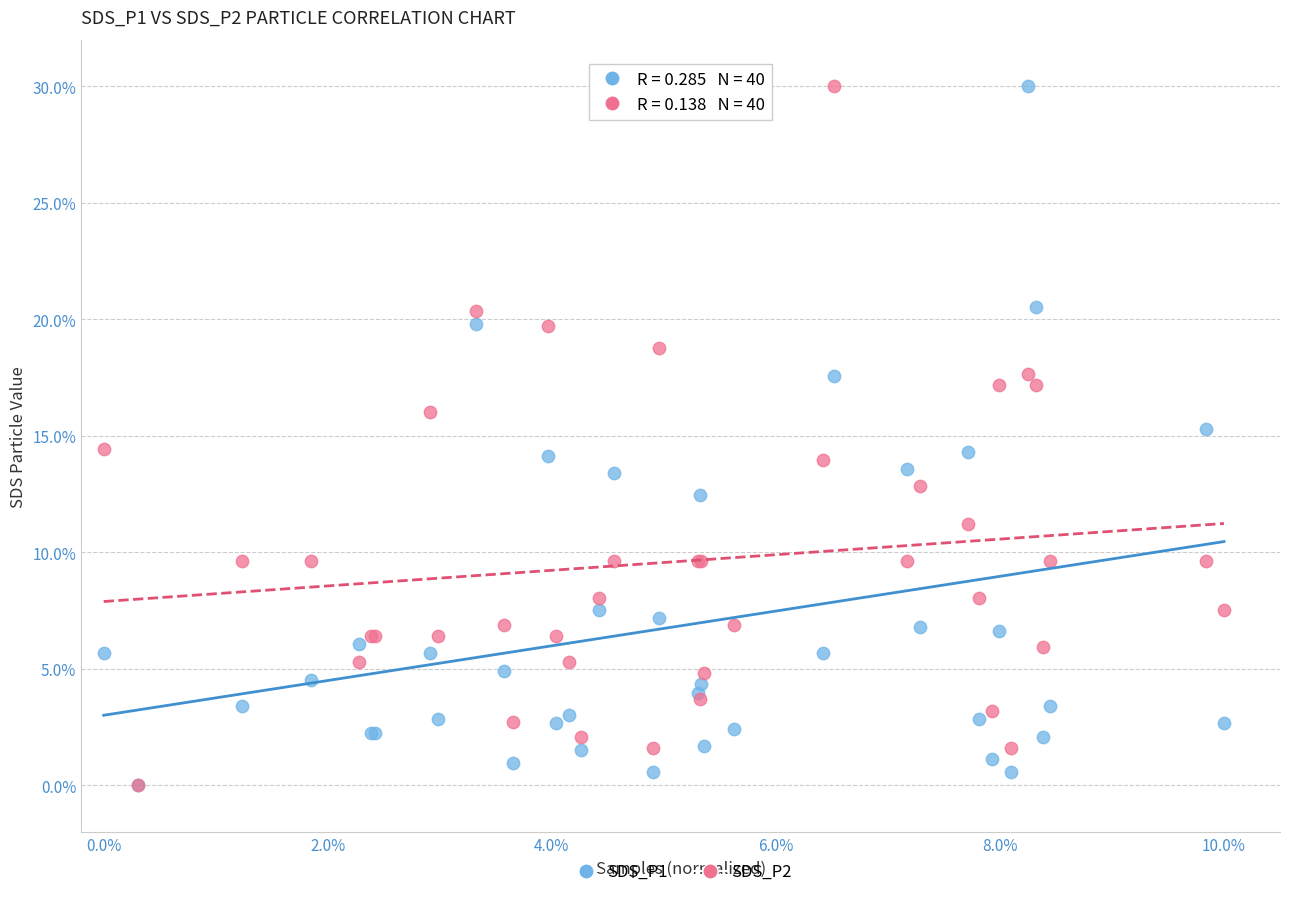

What are all the series names shown in the legend?

SDS_P1, SDS_P2